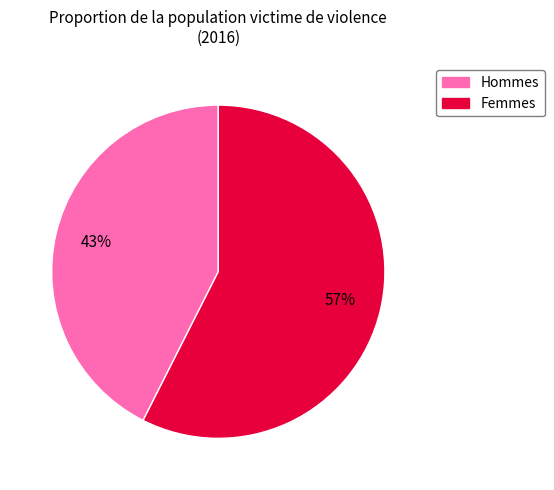

Is there any slice that represents more than half of the pie?

Yes